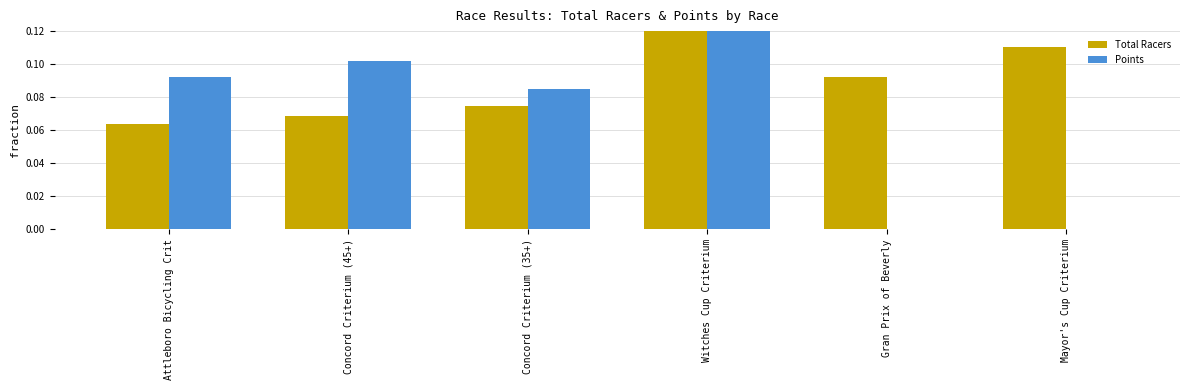

At which label does Points reach its peak?

Witches Cup Criterium